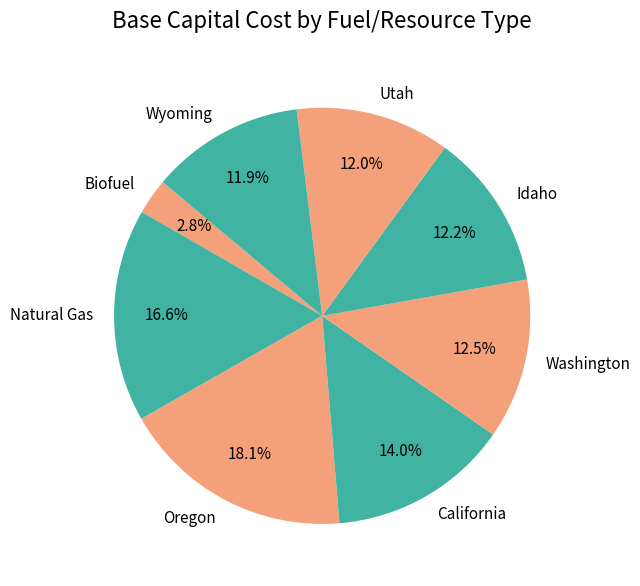

Which slice is the largest?

Oregon